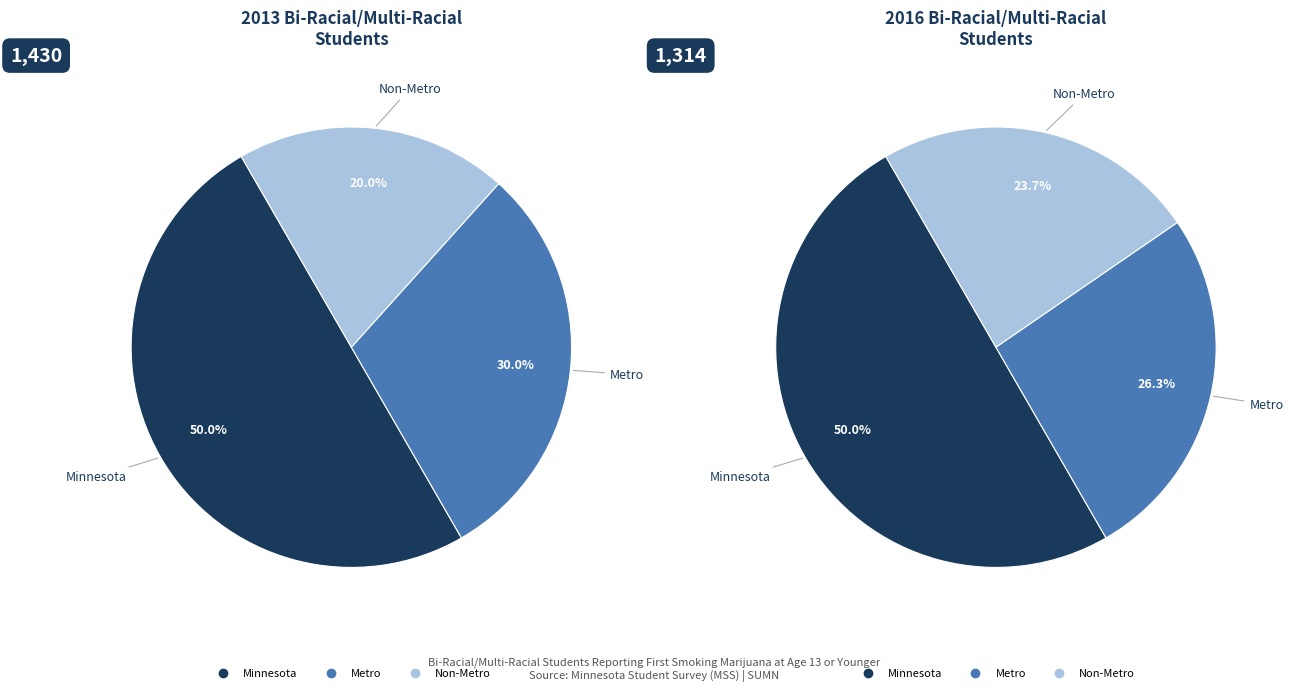

To the nearest percent, what portion does Minnesota represent?

50%